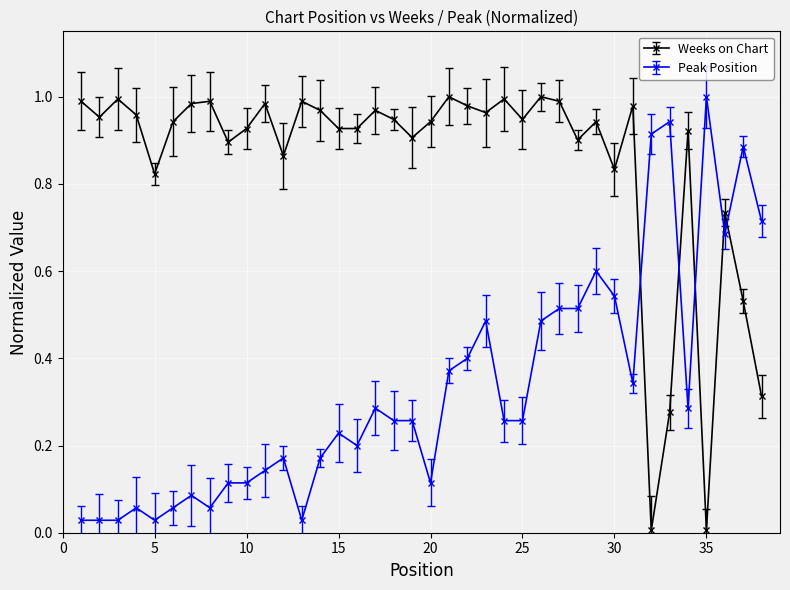

True or false: Peak Position has more than 2 points higher than both neighbors.

True